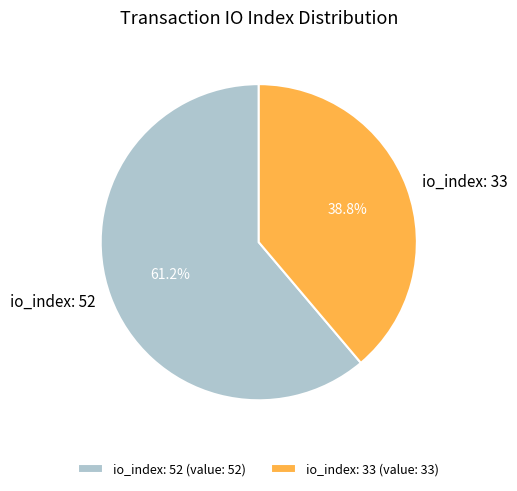

Count the number of slices in the pie.

2